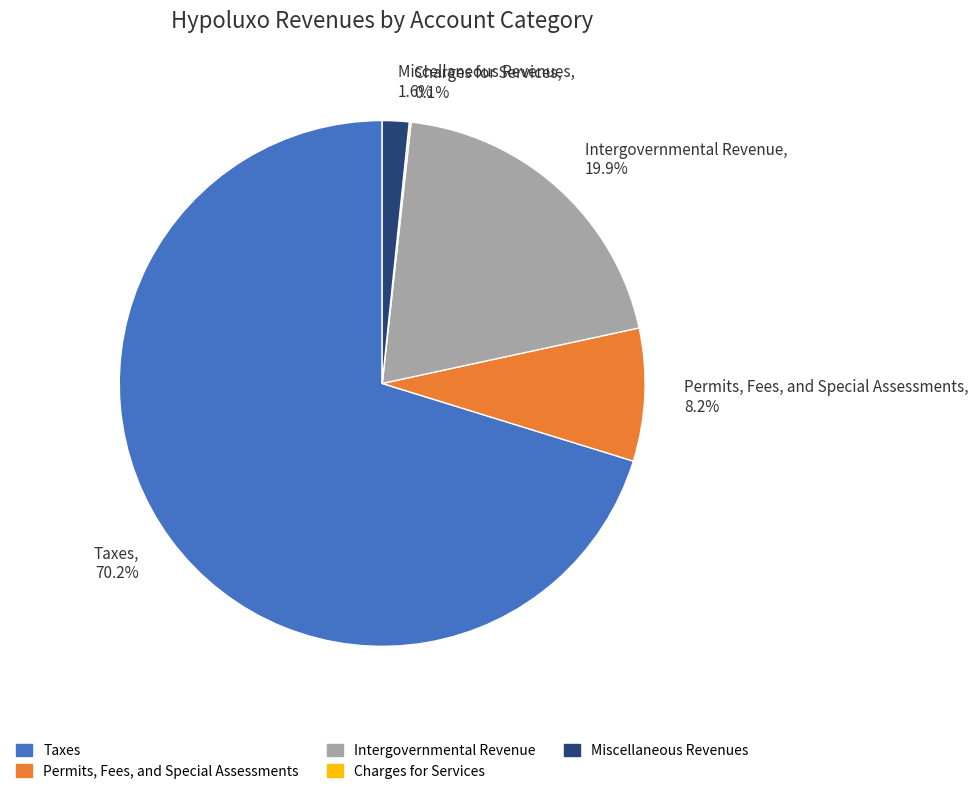

Is it true that Miscellaneous Revenues is 2% of the pie?

True